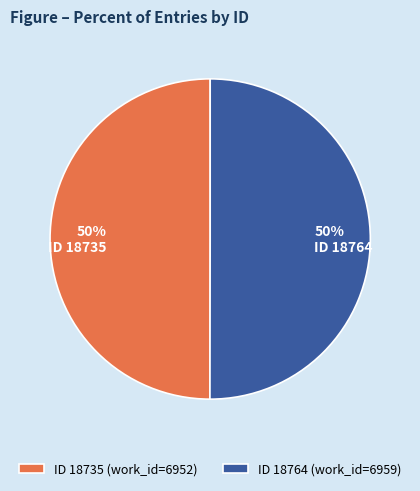

Is the sum of ID 18735 (work_id=6952) and ID 18764 (work_id=6959) greater than half?

Yes